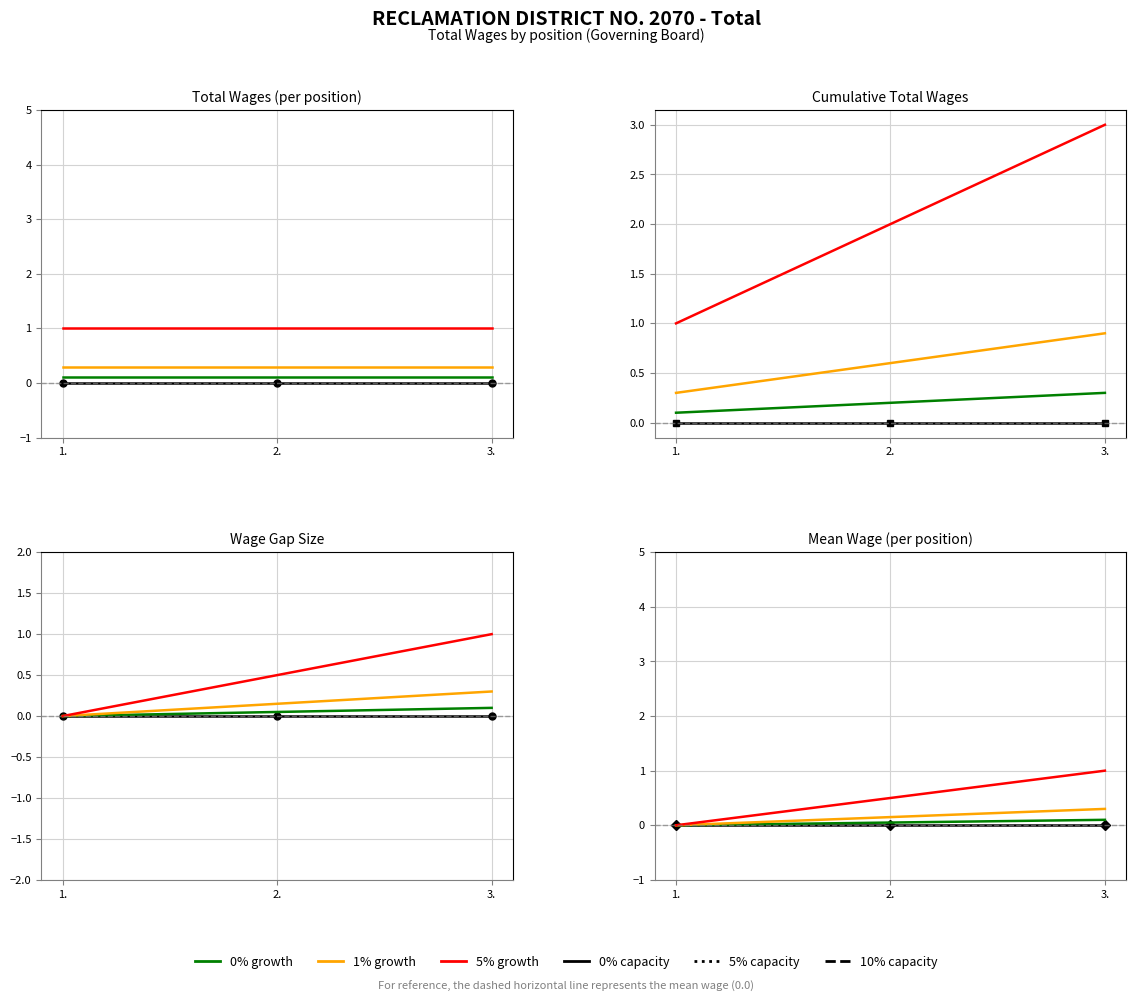

At which label does 0% reach its minimum?

1.